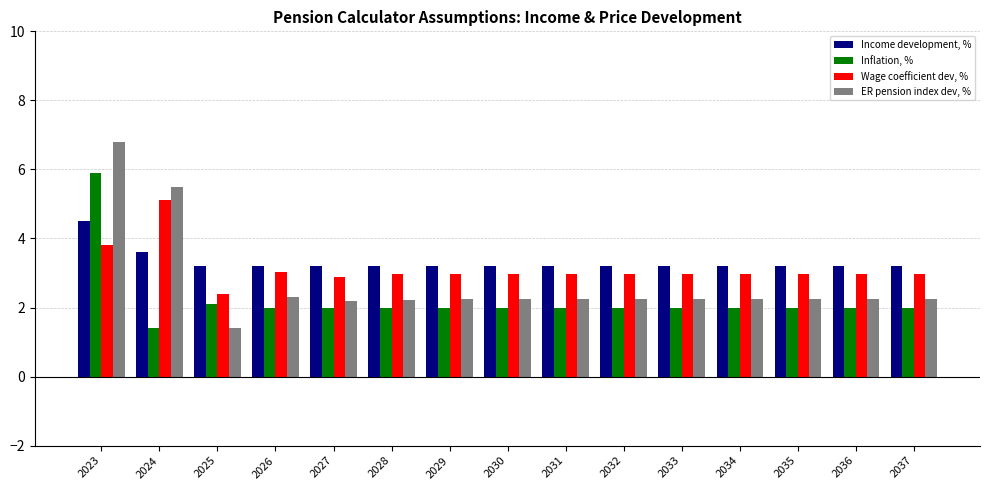

What is the maximum value for Income development, %?

4.5